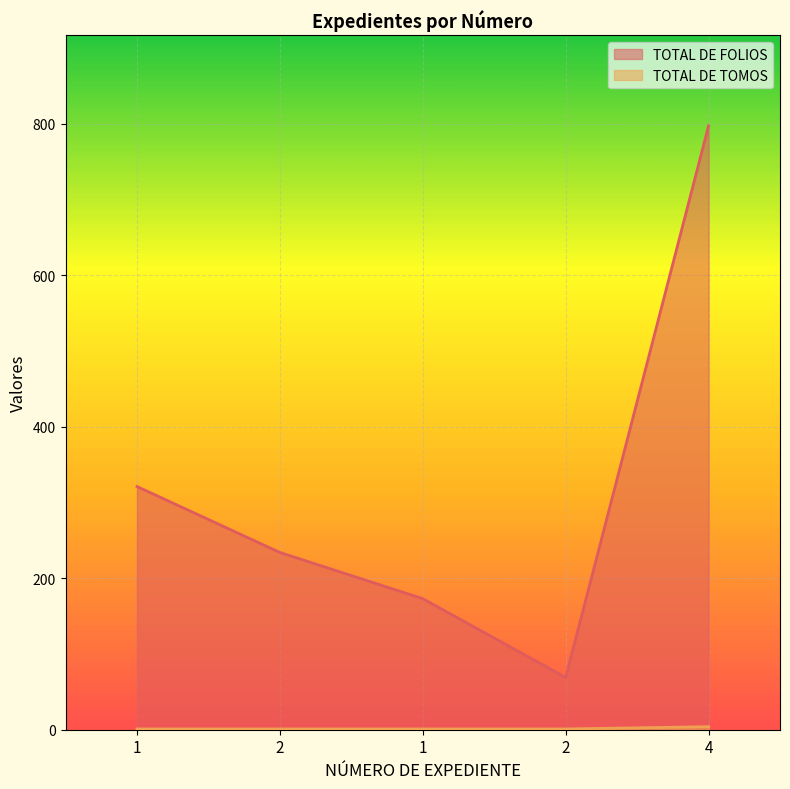

Between 1 and 2, which series saw the biggest shift?

TOTAL DE FOLIOS